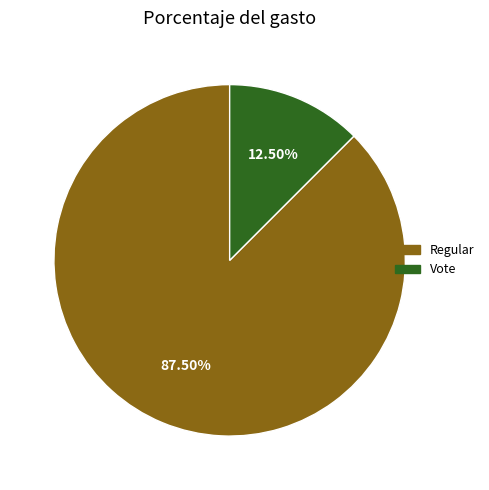

To the nearest percent, what is the average slice percentage?

50%